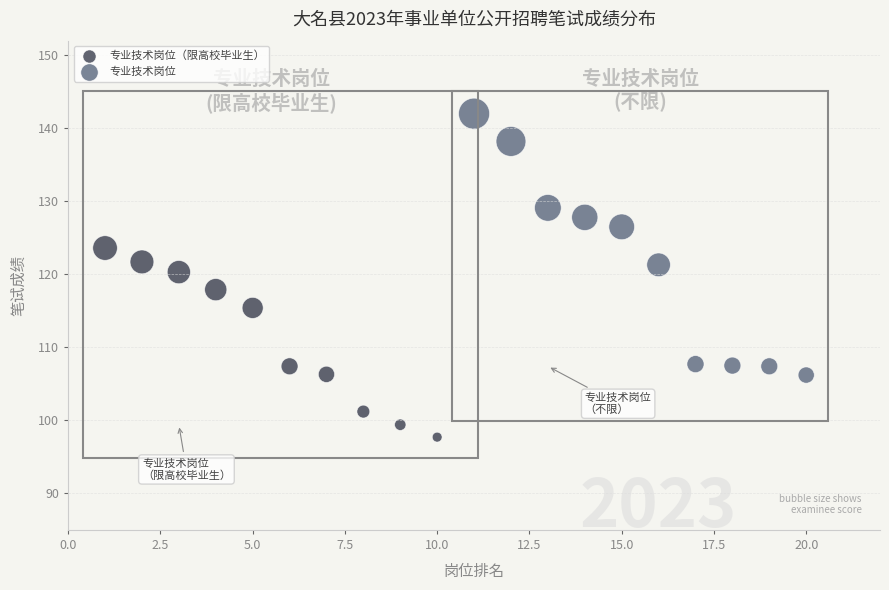

Which series contains the lowest Y value?

专业技术岗位（限高校毕业生）